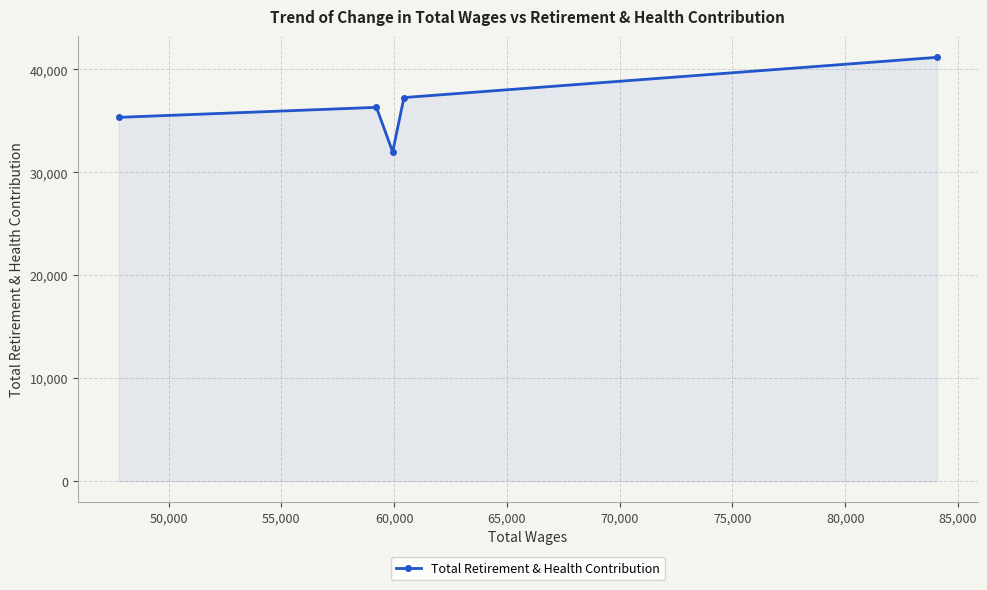

How many values are below 36320?

2